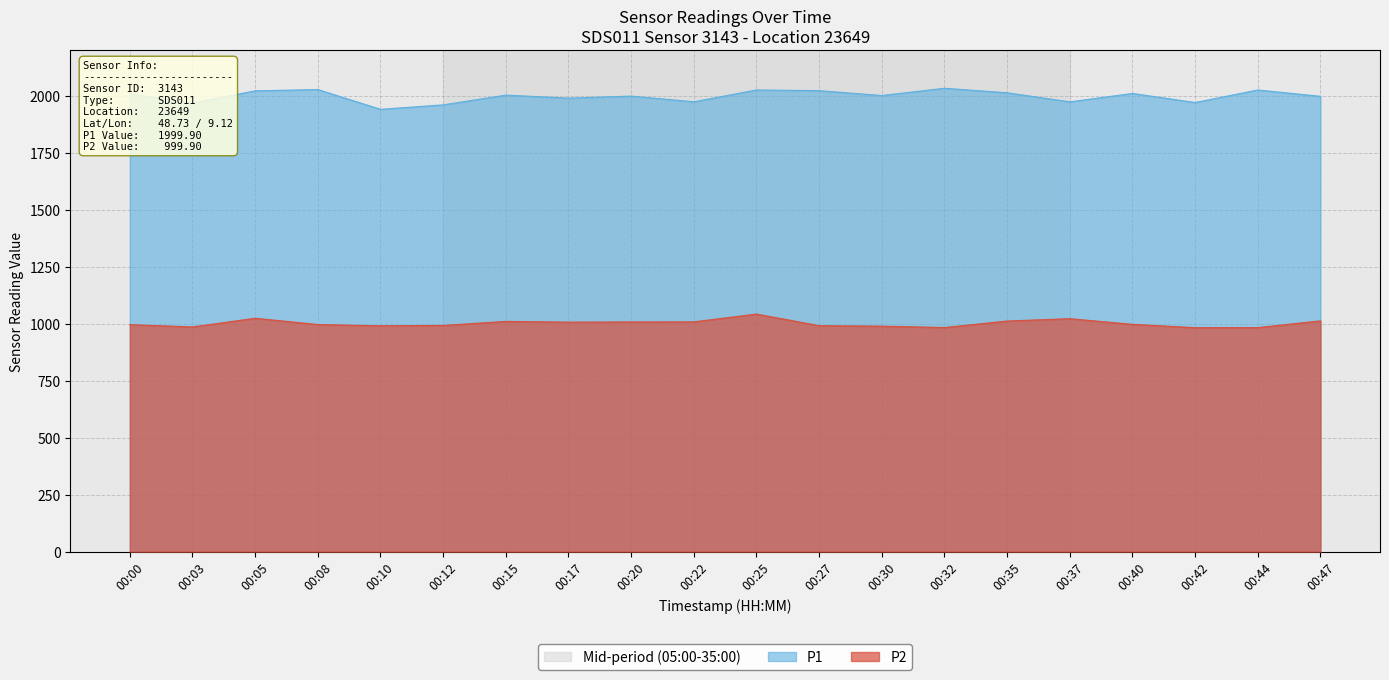

How many lines are shown in the chart?

2